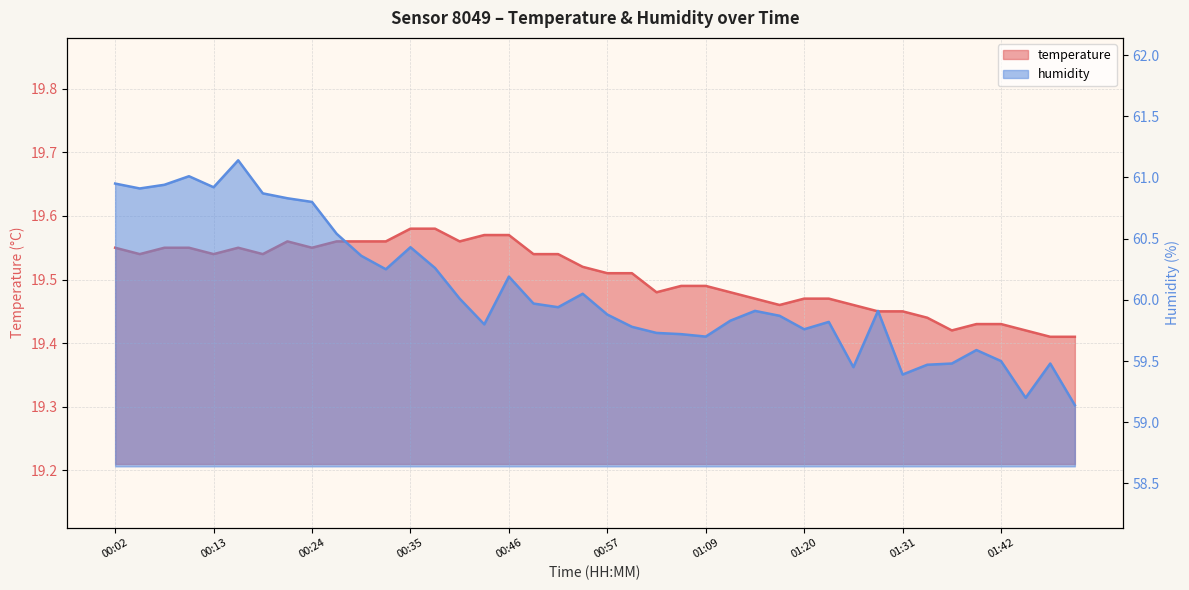

At 01:39, list the series in order from largest to smallest.

humidity, temperature